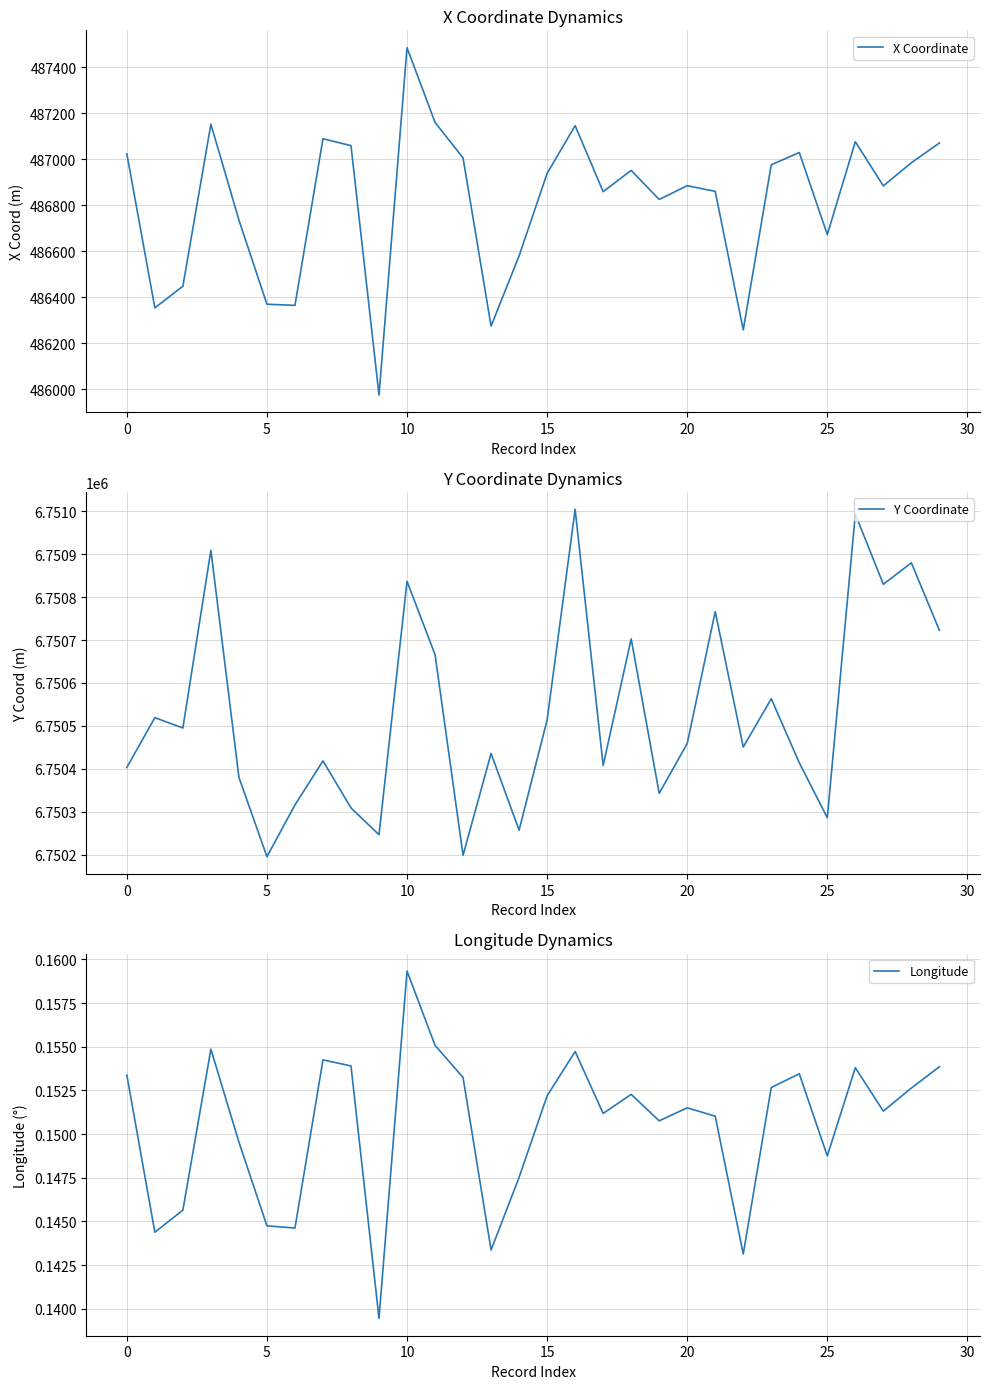

Reading left to right, transcribe all the data shown in this chart.

X Coordinate: 487022.8	486353.3	486447.3	487152.1	486735.1	486369.0	486364.0	487088.6	487058.8	485974.2	487484.6	487159.8	487005.2	486273.9	486579.2	486938.0	487145.6	486858.6	486951.1	486824.6	486884.6	486859.7	486257.4	486975.4	487028.8	486672.0	487075.5	486883.8	486984.4	487070.1
Y Coordinate: 6750403.7	6750519.4	6750495.3	6750908.7	6750380.7	6750195.9	6750316.4	6750418.8	6750309.4	6750247.0	6750836.5	6750666.1	6750199.2	6750436.2	6750257.6	6750514.0	6751003.9	6750408.4	6750702.6	6750343.3	6750459.2	6750766.0	6750451.0	6750563.3	6750414.4	6750286.6	6750992.6	6750829.6	6750879.6	6750722.7
Longitude: 0.2	0.1	0.1	0.2	0.1	0.1	0.1	0.2	0.2	0.1	0.2	0.2	0.2	0.1	0.1	0.2	0.2	0.2	0.2	0.2	0.2	0.2	0.1	0.2	0.2	0.1	0.2	0.2	0.2	0.2